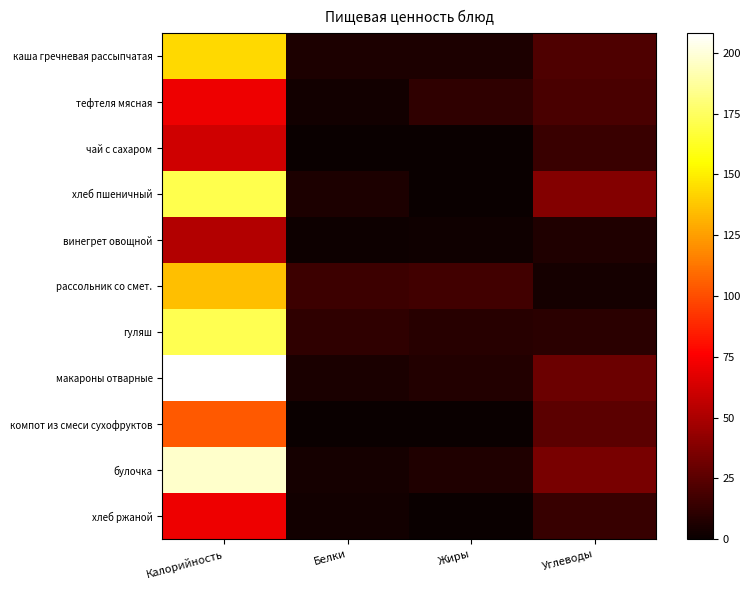

At which category is the sum across all series the highest?

Калорийность